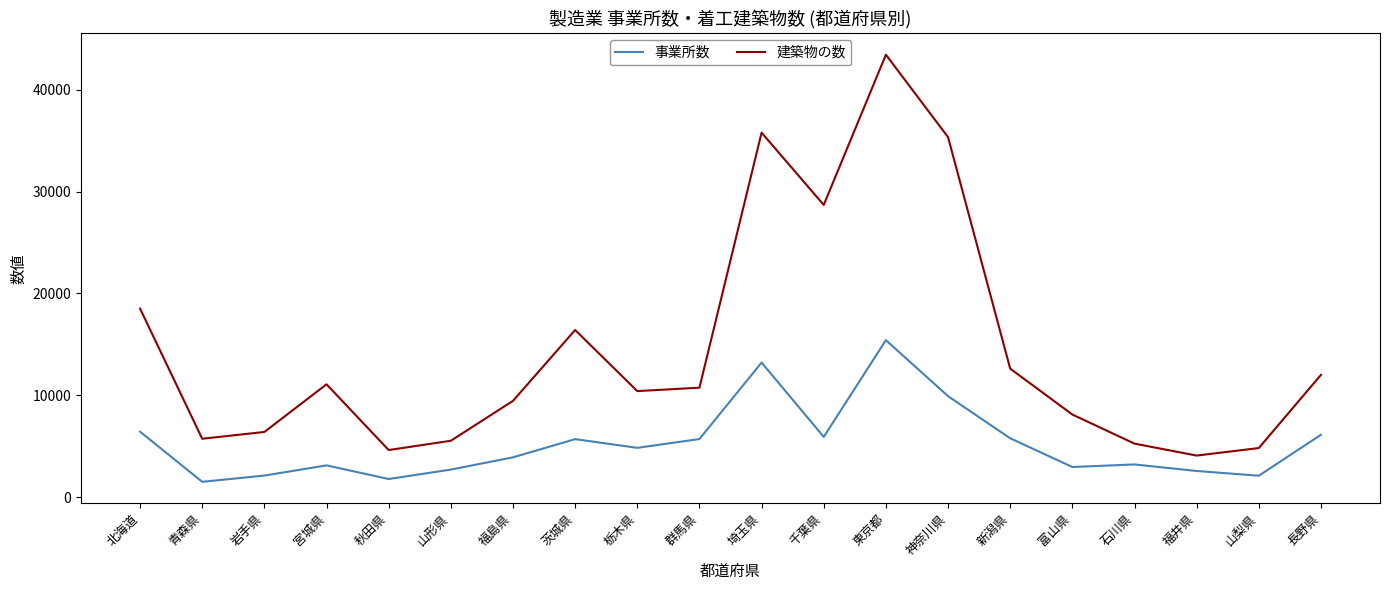

What is the smallest value displayed?

1500